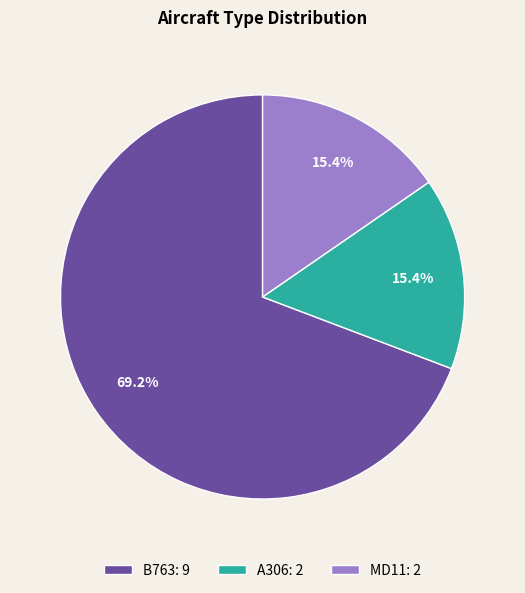

What is the majority slice?

B763